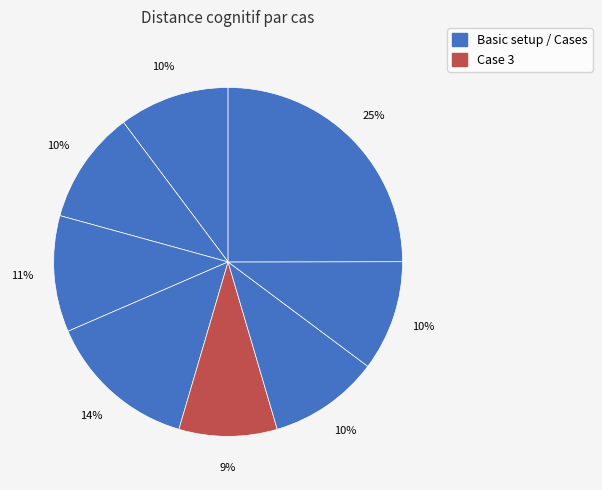

How many slices are in this pie chart?

8